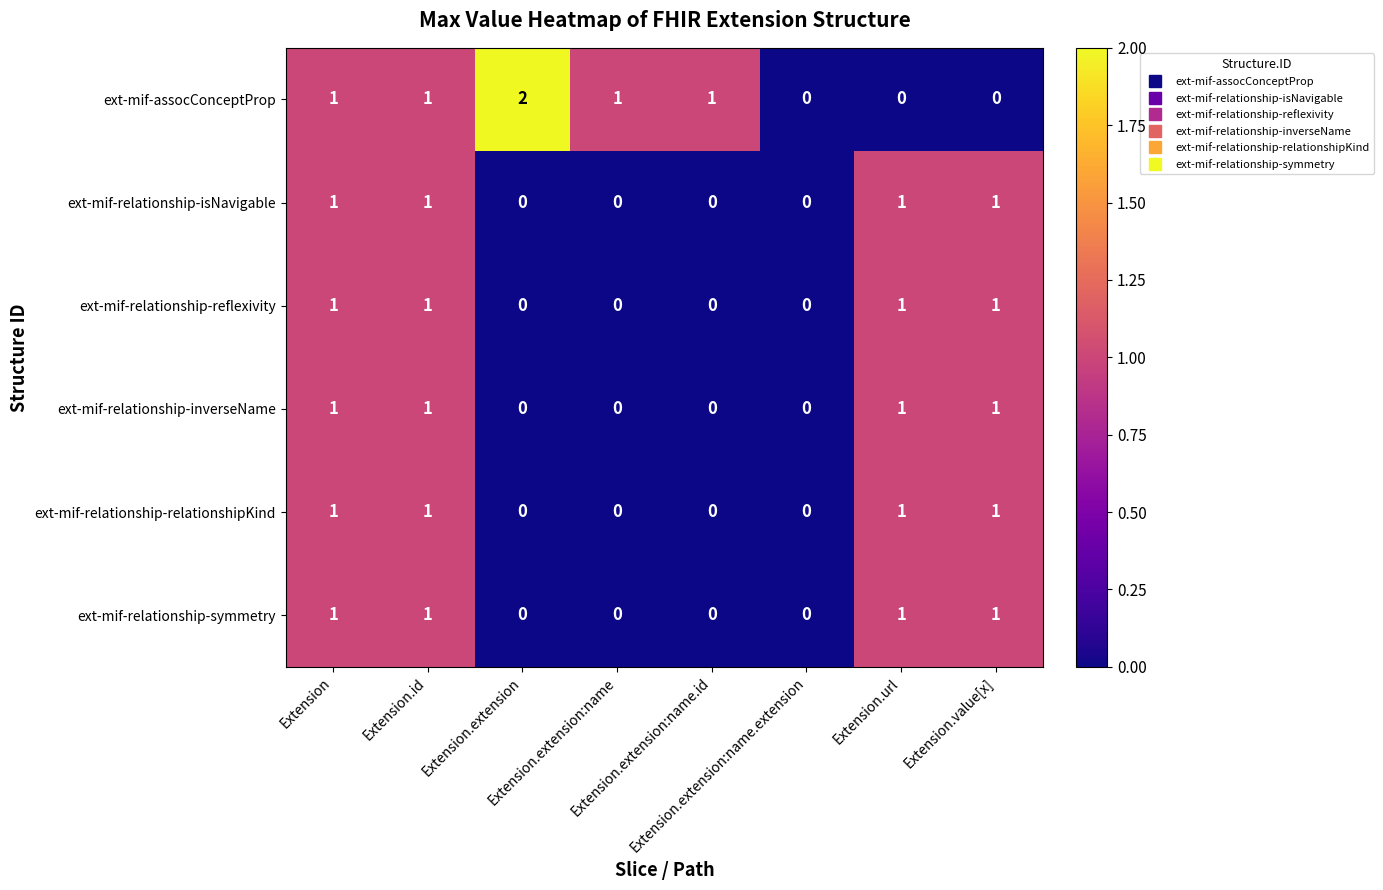

Count the ext-mif-relationship-isNavigable values in the range 0 to 1.

8